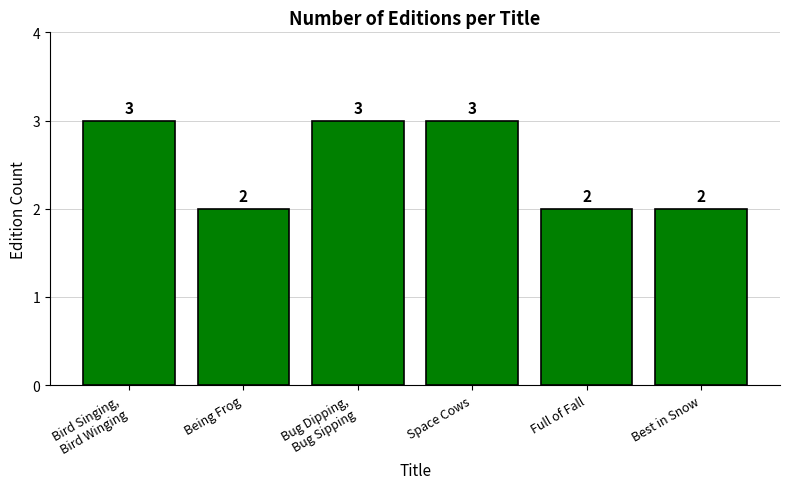

How many distinct data groups are displayed?

1